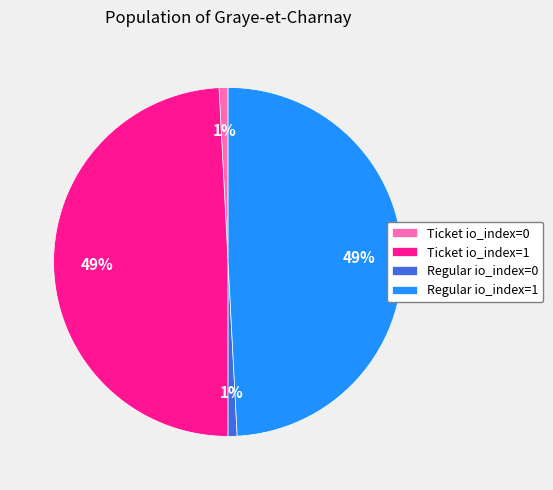

The Ticket io_index=0 slice represents 11% of the pie. True or false?

False